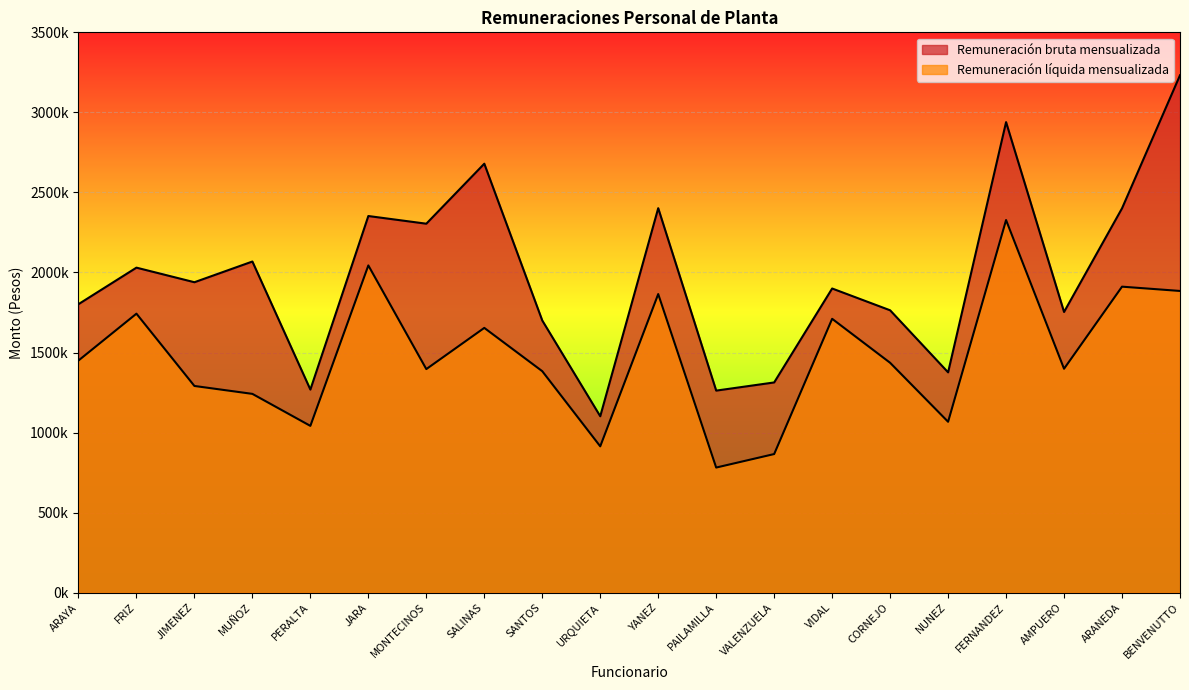

Reading left to right, transcribe all the data shown in this chart.

Remuneración bruta mensualizada: 1801960	2030118	1939038	2068404	1268435	2352600	2304614	2679384	1699964	1101842	2401510	1262036	1313045	1899892	1763743	1376096	2939136	1753248	2400702	3231869
Remuneración líquida mensualizada: 1449964	1742619	1291075	1241635	1041695	2044006	1396465	1653835	1383279	913979	1865141	781410	865764	1710538	1435786	1067366	2327538	1398600	1911324	1884534